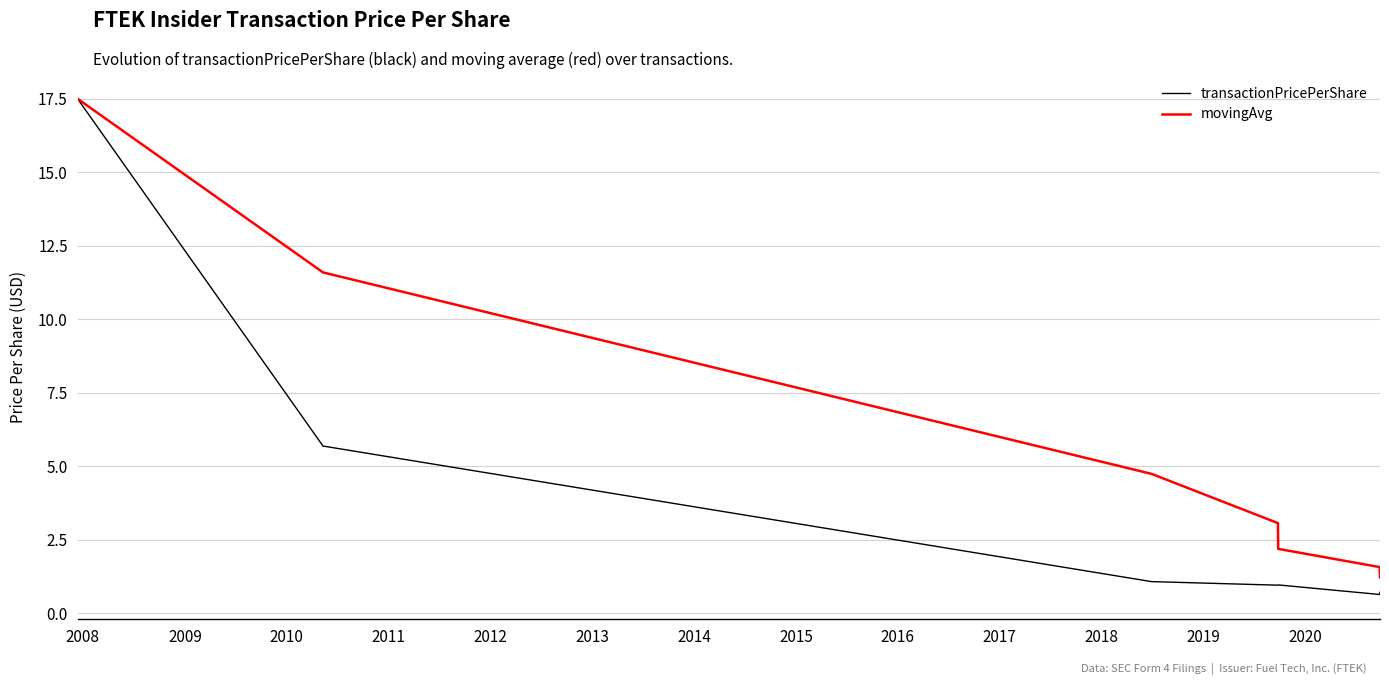

Which series has the widest spread of values?

transactionPricePerShare